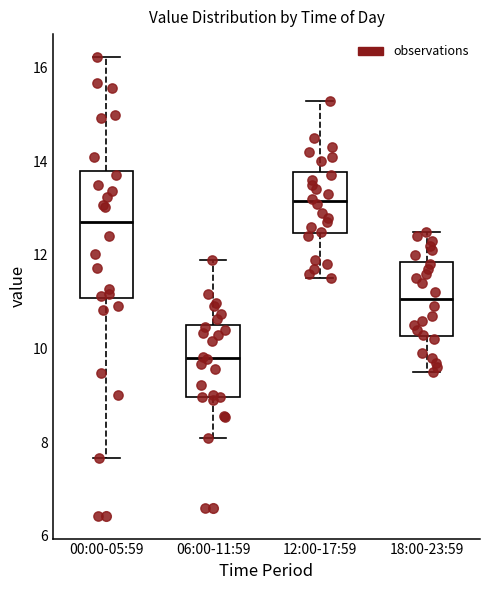

Reading left to right, transcribe this box plot: for each box, give where its median line is, the range the box spans, and where its two whiskers end, as read against the y-axis. The values are not printed on the chart, so give them approximately, as read against the axis.

00:00-05:59: median 12.8, box 11.0 to 13.8, whiskers 7.6 to 16.2
06:00-11:59: median 9.8, box 9.0 to 10.6, whiskers 8.2 to 12.0
12:00-17:59: median 13.2, box 12.4 to 13.8, whiskers 11.6 to 15.4
18:00-23:59: median 11.0, box 10.2 to 11.8, whiskers 9.6 to 12.6